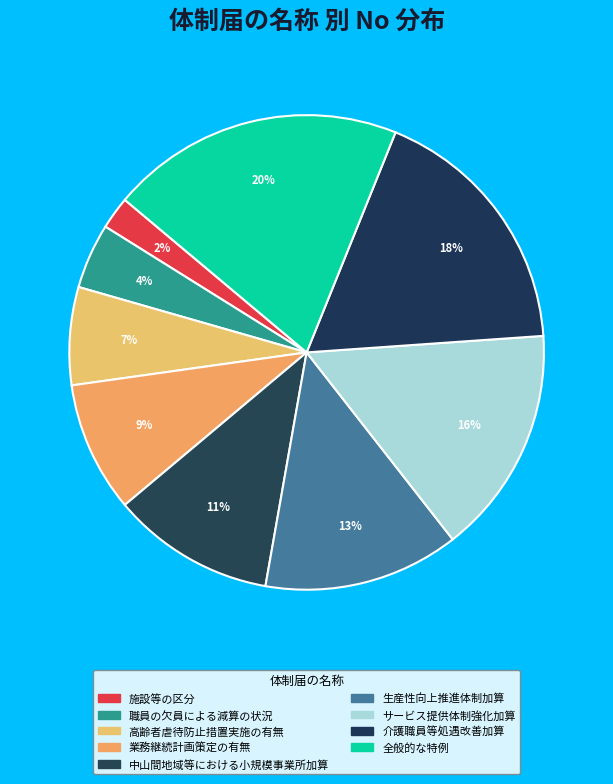

Approximately how many times larger is the value at サービス提供体制強化加算 compared to 業務継続計画策定の有無?

1.8